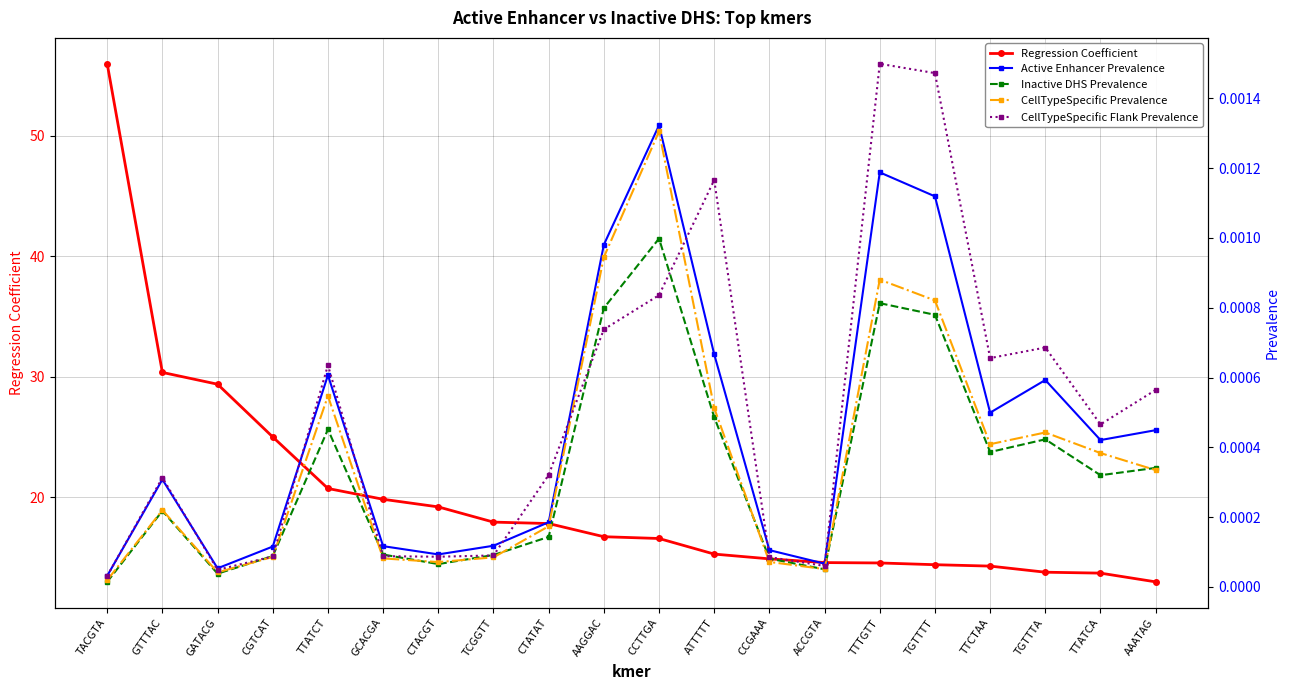

Rank the categories by Regression Coefficient value from highest to lowest.

TACGTA, GTTTAC, GATACG, CGTCAT, TTATCT, GCACGA, CTACGT, TCGGTT, CTATAT, AAGGAC, CCTTGA, ATTTTT, CCGAAA, ACCGTA, TTTGTT, TGTTTT, TTCTAA, TGTTTA, TTATCA, AAATAG